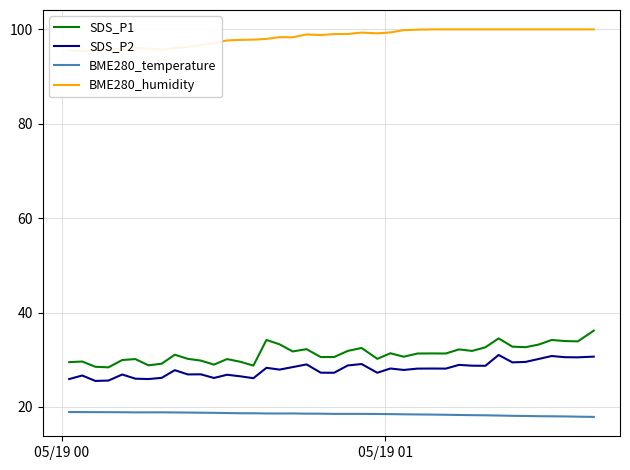

How many values in the BME280_temperature series exceed 18?

37